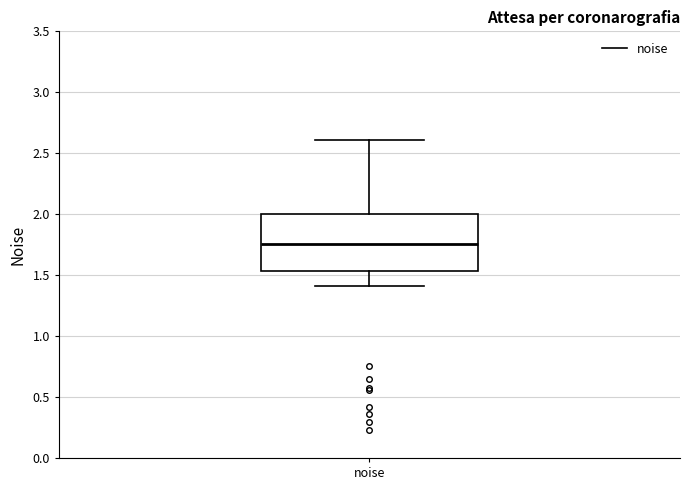

Transcribe this box plot: give where the median line is, the range the box spans, and where the two whiskers end, as read against the y-axis. The values are not printed on the chart, so give them approximately, as read against the axis.

median 1.75, box 1.55 to 2.00, whiskers 1.40 to 2.60